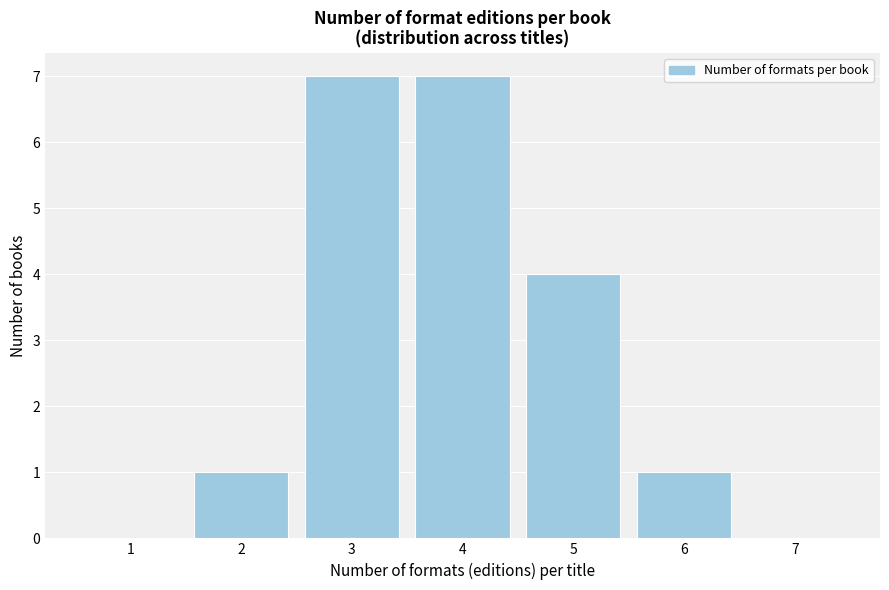

What is the height of the bar covering 3.5 to 4.5 on the x-axis? The values are not printed on the chart, so give them approximately, as read against the axis.

7